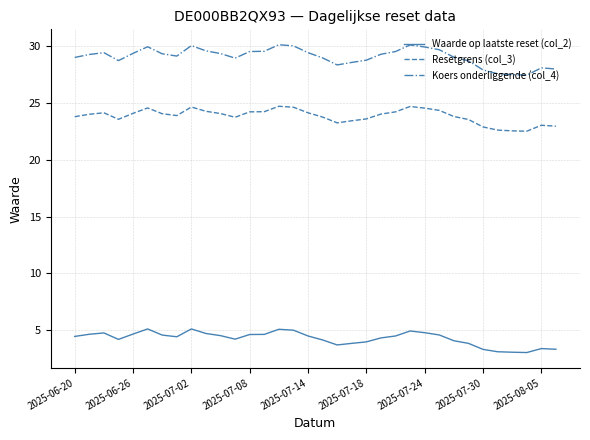

Which series has the widest spread of values?

Koers onderliggende (col_4)